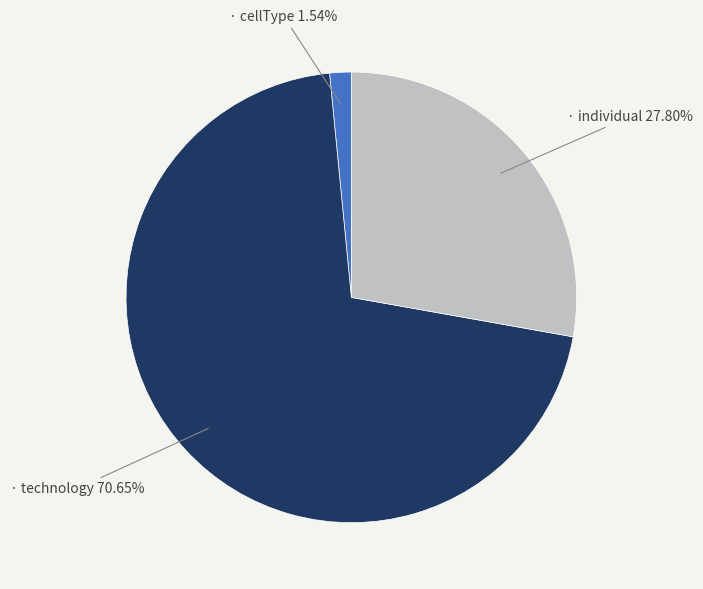

Does any single category account for the majority?

Yes